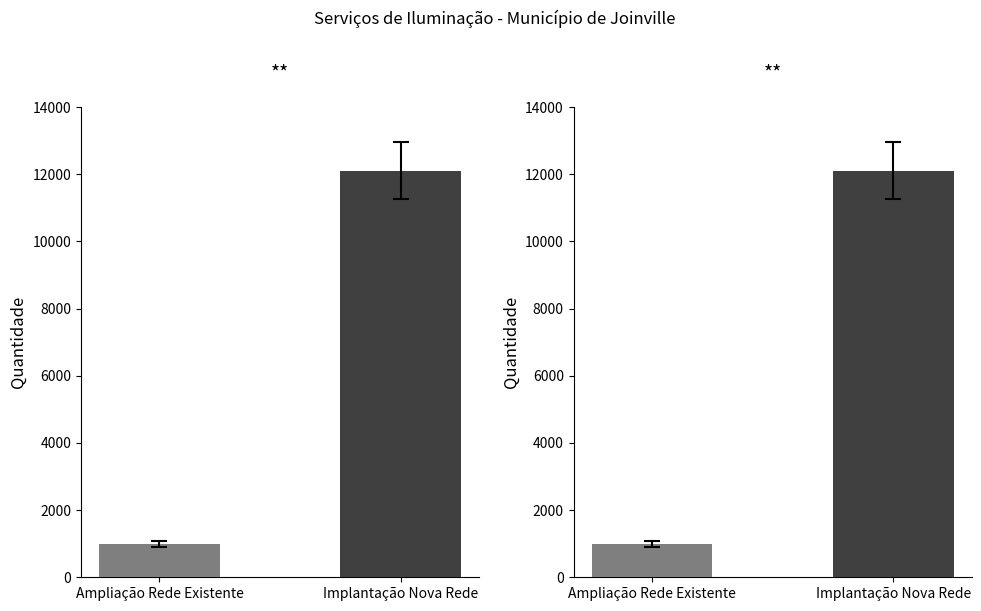

Which has a higher value, Ampliação Rede Existente or Implantação Nova Rede?

Implantação Nova Rede